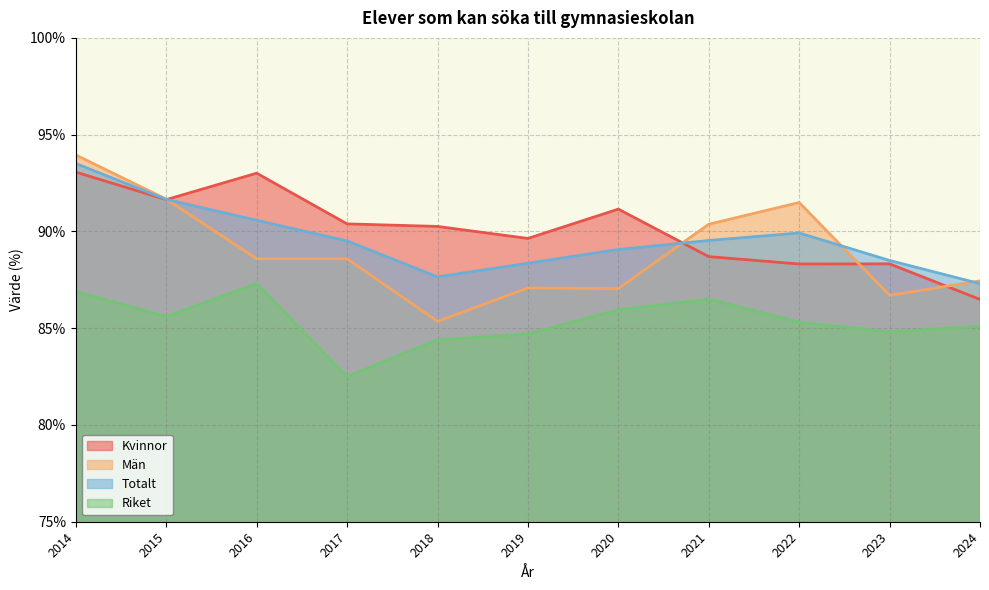

What is the value of the Riket point at the 10th from the left?

84.8